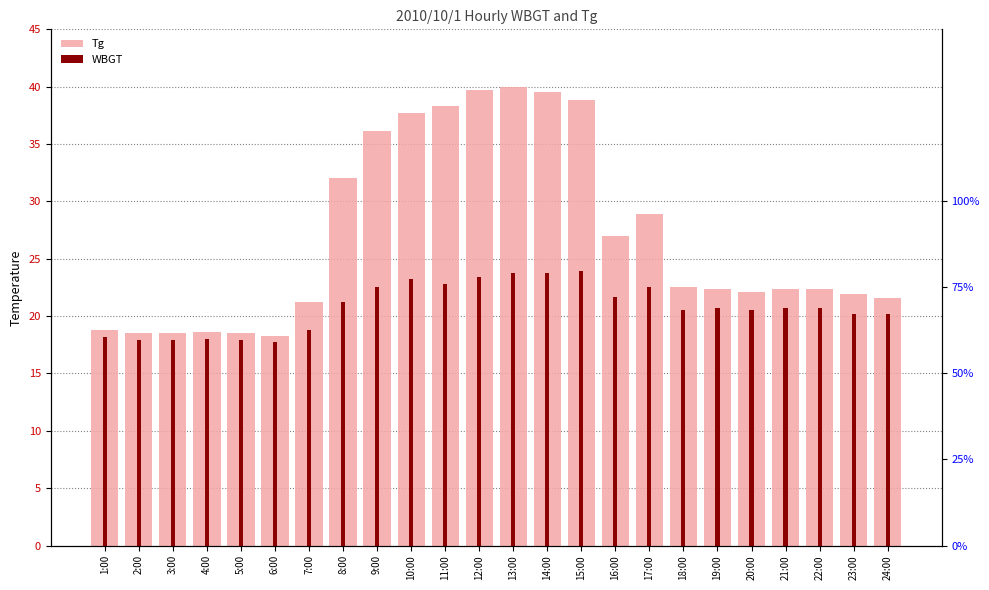

What is the average value of the Tg series?

26.9